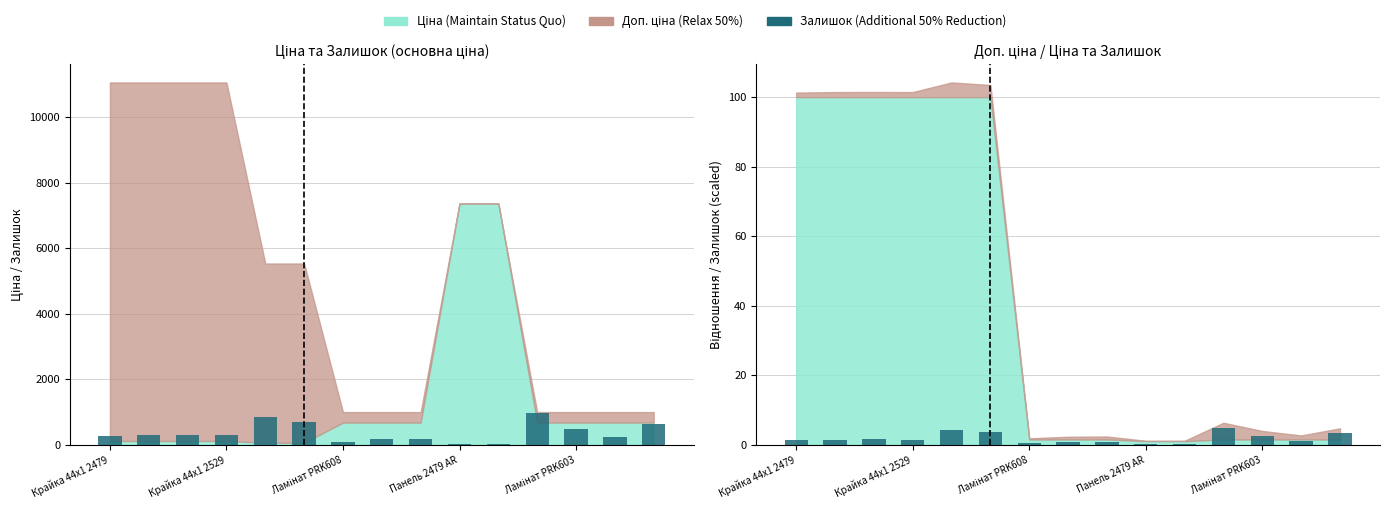

The value of Залишок at Крайка 44x1 2479 is 429.7. True or false?

False